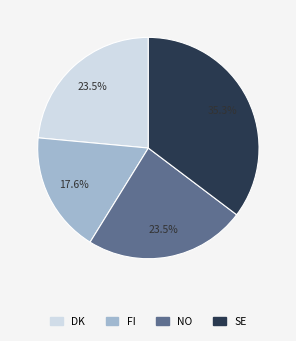

Between DK and FI, which is larger?

DK